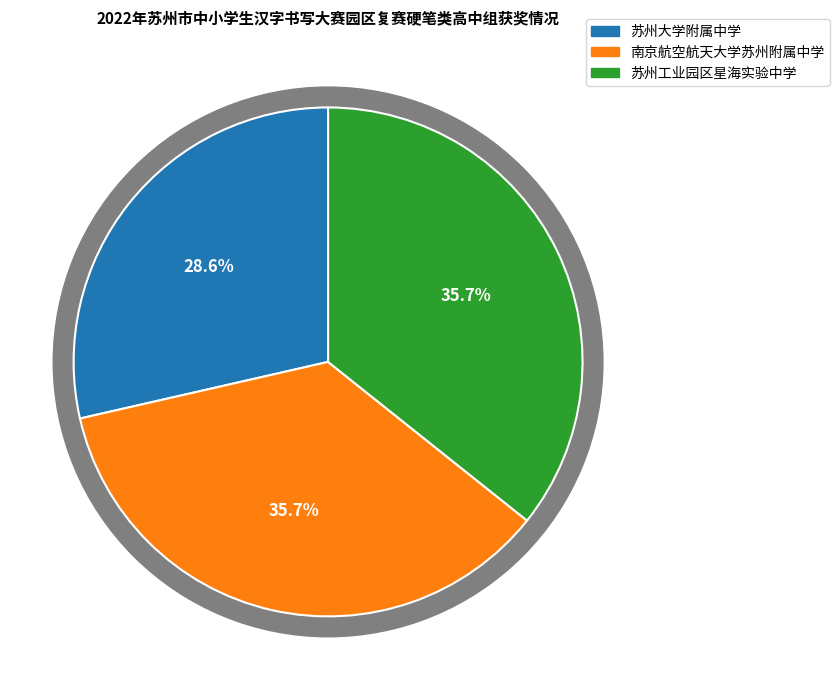

Which has a higher value, 南京航空航天大学苏州附属中学 or 苏州大学附属中学?

南京航空航天大学苏州附属中学